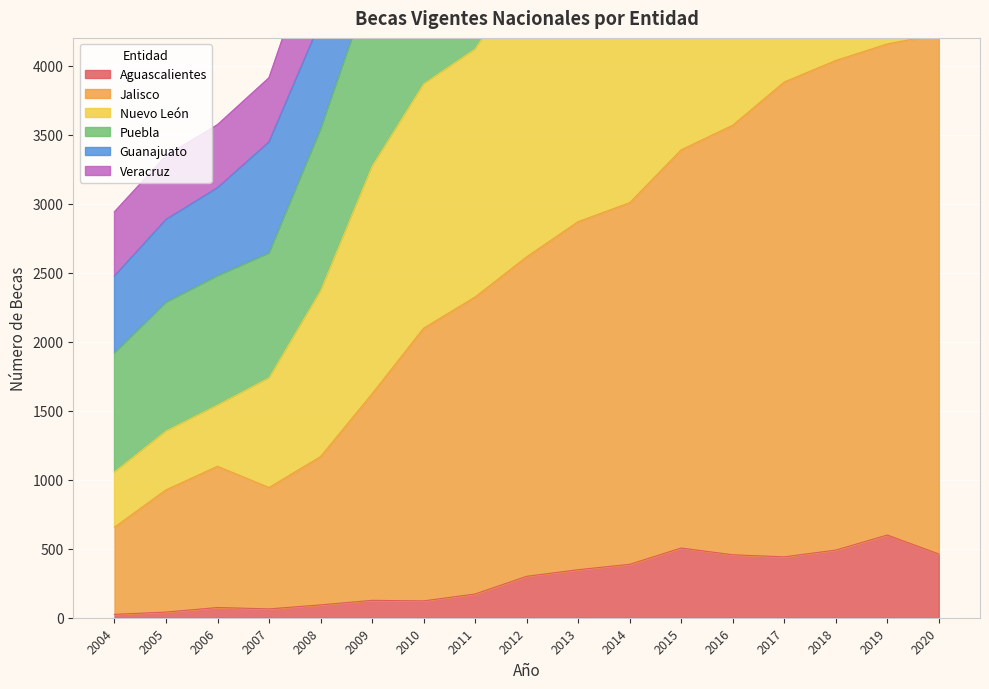

Where does the Puebla series first go above 9359?

2013